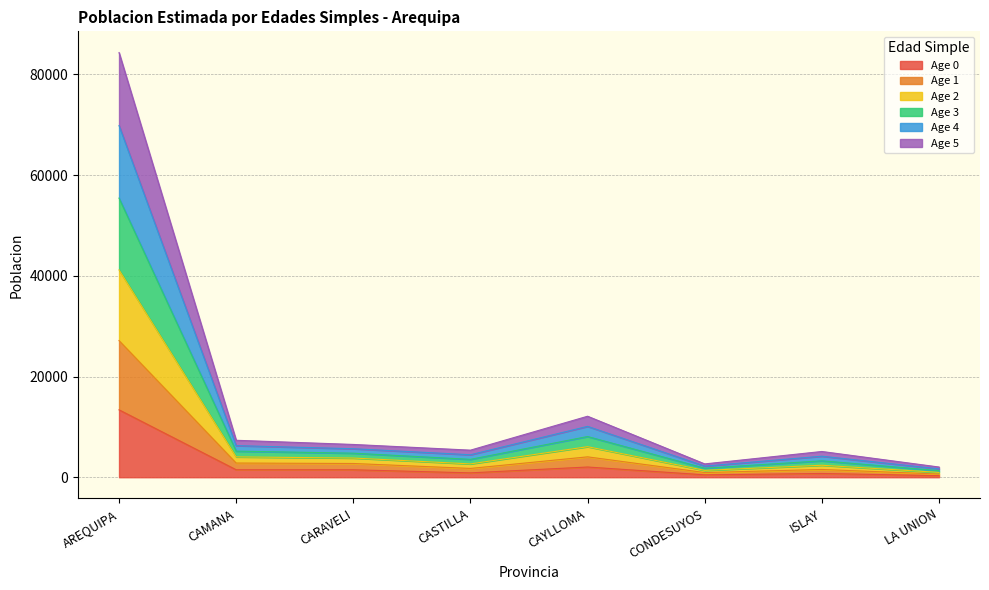

At which category is the sum across all series the highest?

AREQUIPA